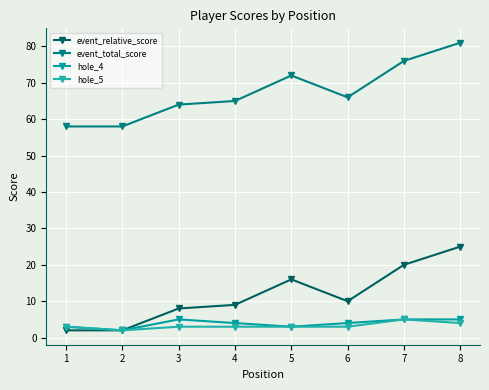

What is the difference between the maximum and minimum values in the event_total_score series?

23